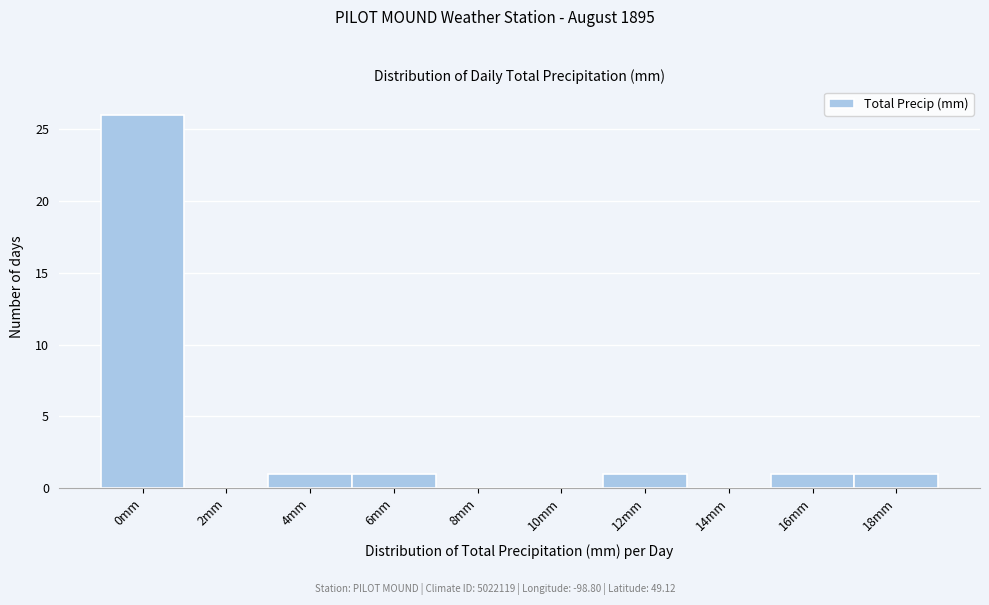

Reading left to right, list all the values displayed in this chart.

0mm=26	2mm=0	4mm=1	6mm=1	8mm=0	10mm=0	12mm=1	14mm=0	16mm=1	18mm=1